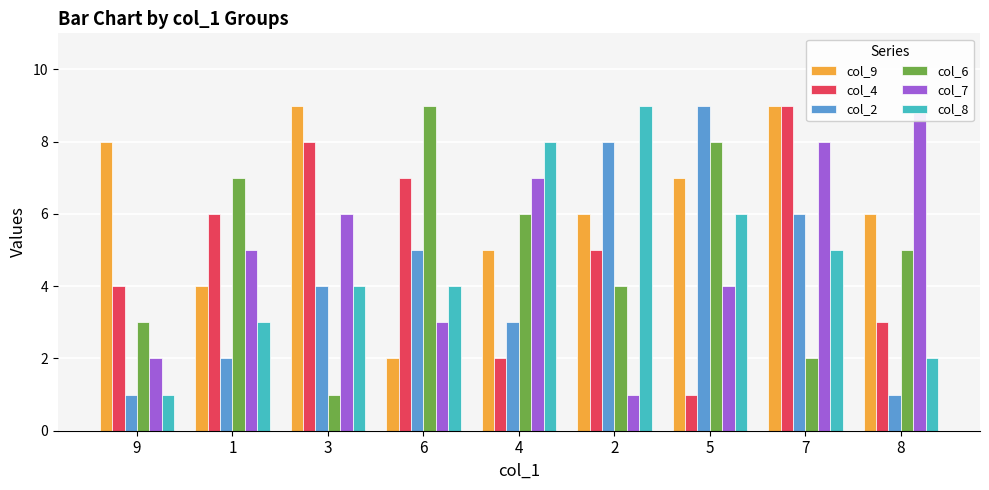

At how many categories does at least one series exceed 2?

9